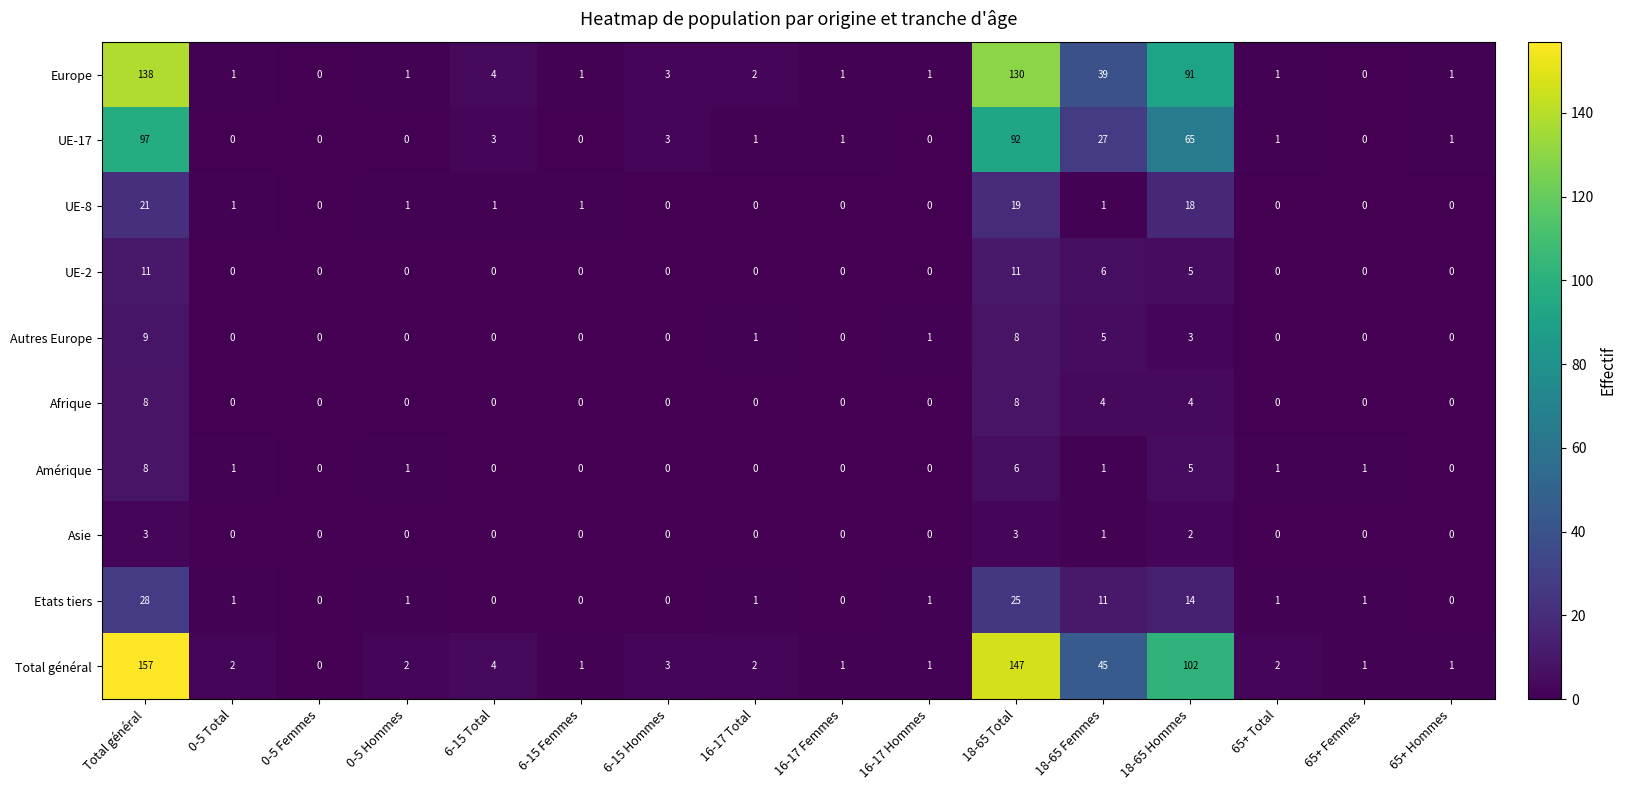

At how many categories does at least one series exceed 29?

4